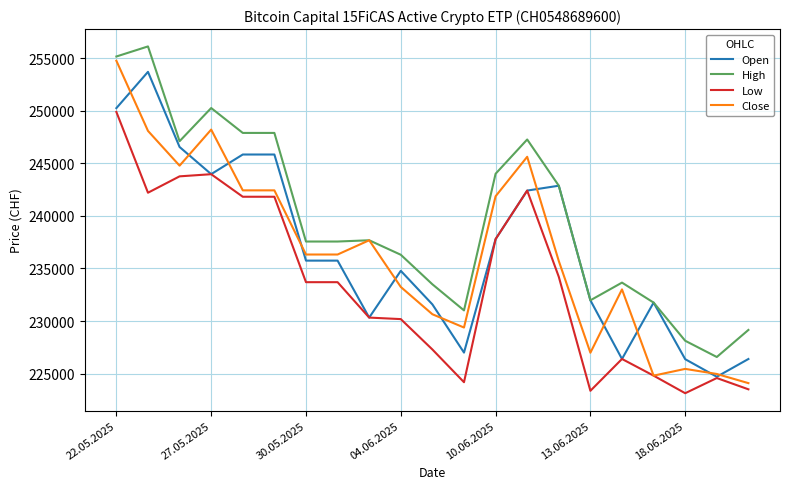

True or false: Open has more than 2 points higher than both neighbors.

True